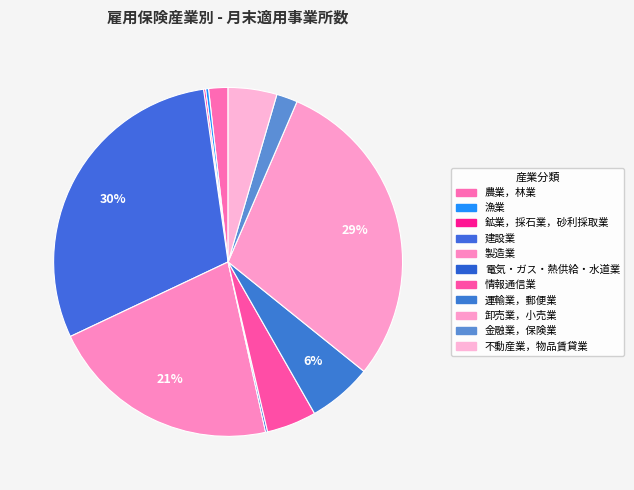

Rank the categories by value from lowest to highest.

鉱業，採石業，砂利採取業, 電気・ガス・熱供給・水道業, 漁業, 農業，林業, 金融業，保険業, 不動産業，物品賃貸業, 情報通信業, 運輸業，郵便業, 製造業, 卸売業，小売業, 建設業